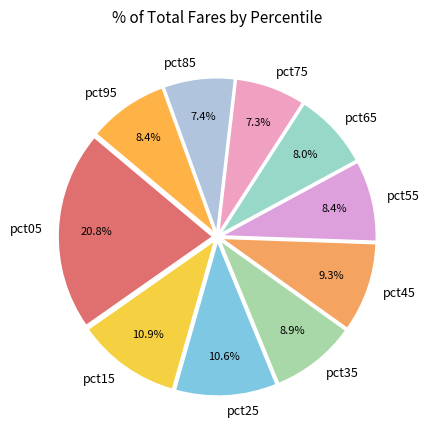

Does pct25 represent more than half of the total?

No